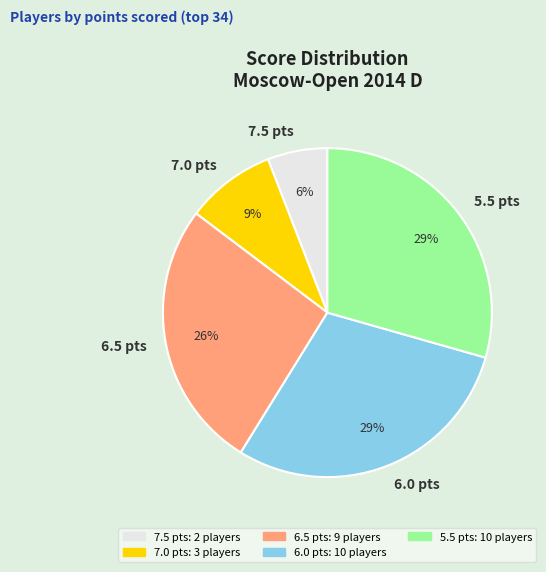

Do 6.0 pts and 5.5 pts together represent more than half of the pie?

Yes